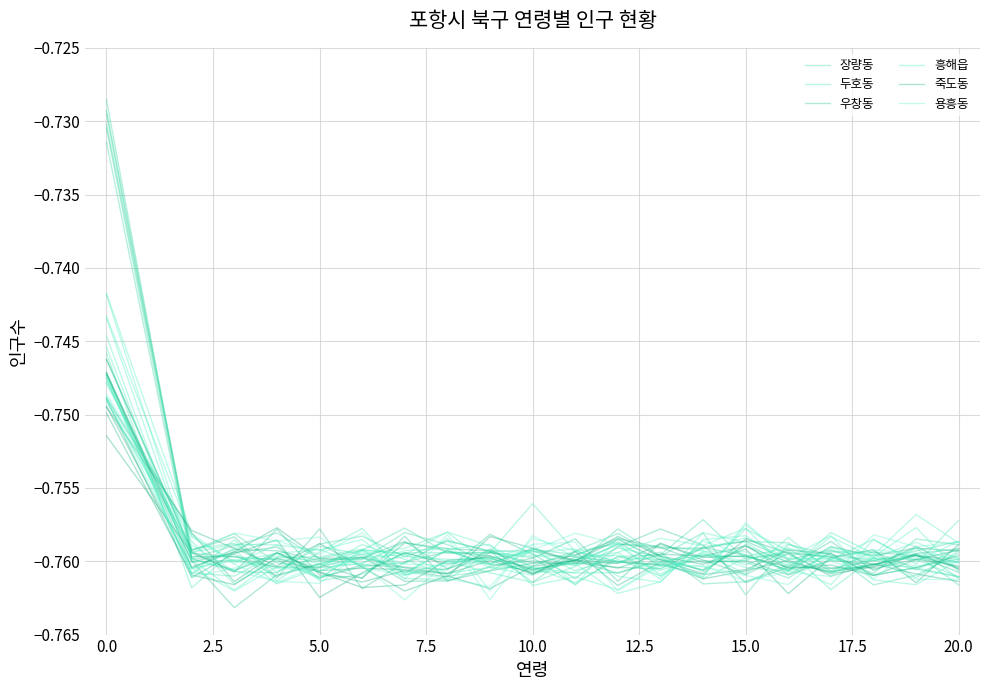

How many times do 죽도동 and 용흥동 cross each other?

8